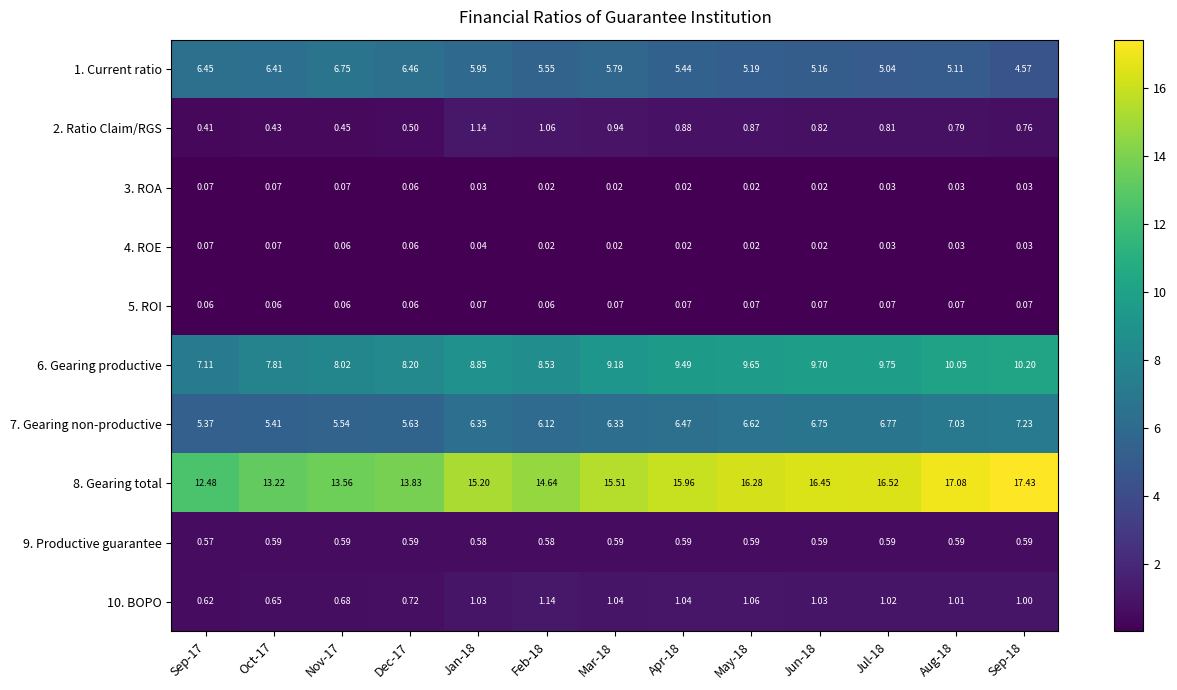

Is the value of 1. Current ratio at Aug-18 greater than the value of 4. ROE at Jun-18?

Yes